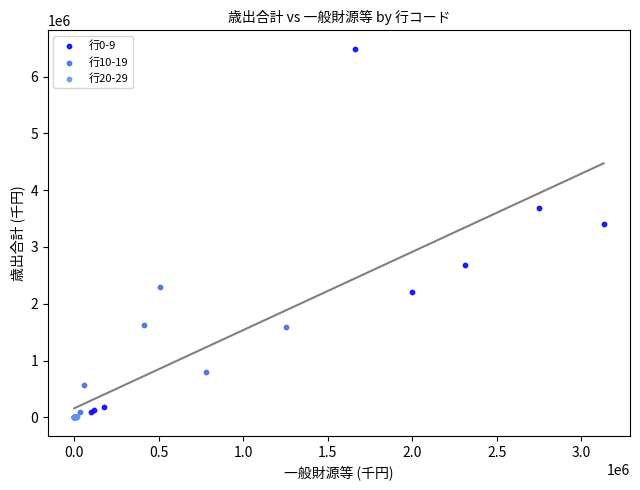

Which series has the largest Y range (max minus min)?

行0-9